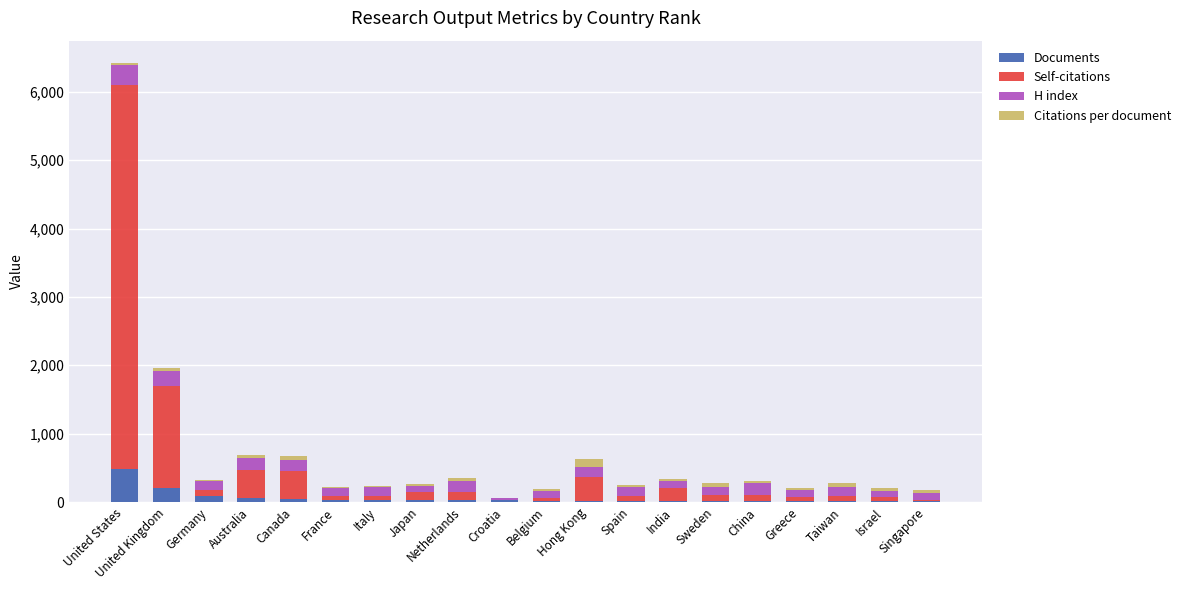

Count the number of data series in this chart.

4